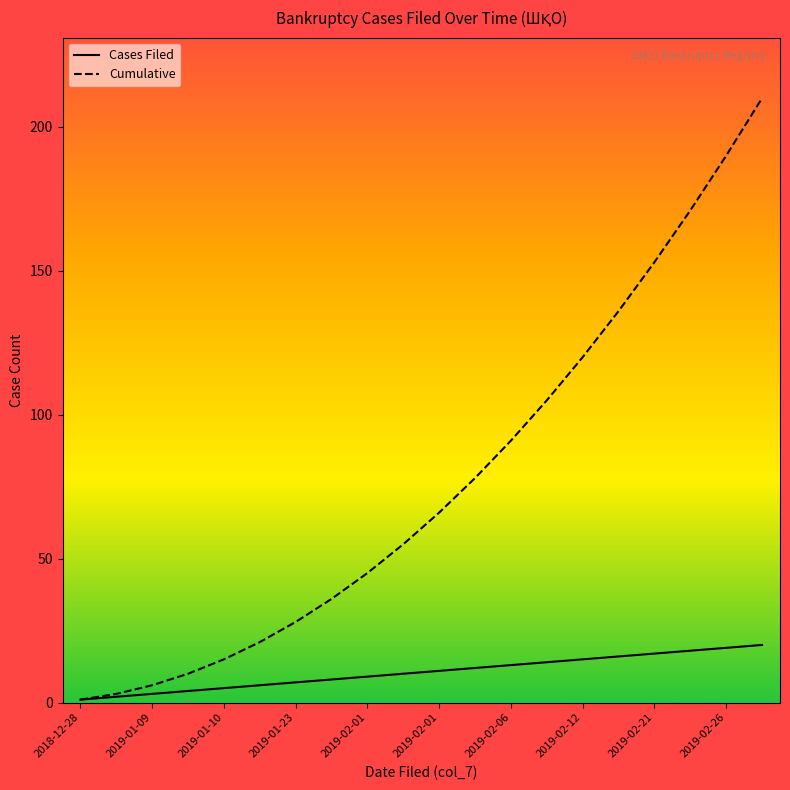

What are all the series names shown in the legend?

Cases Filed, Cumulative